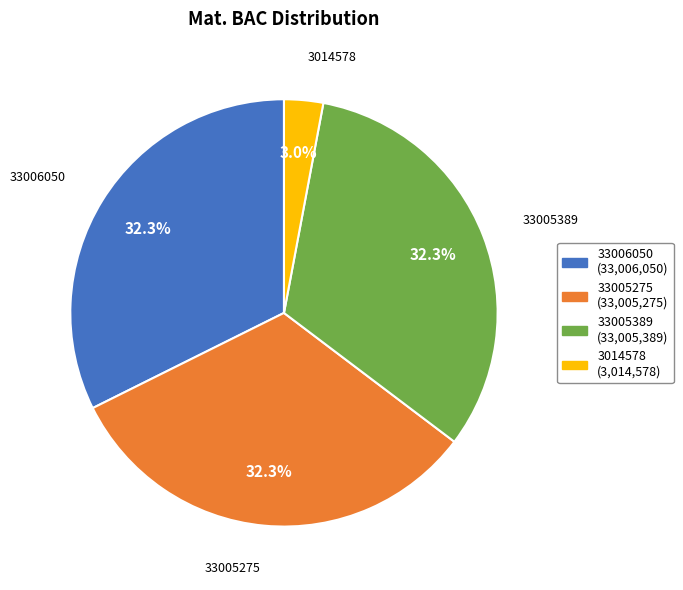

The 33006050 slice represents 32% of the pie. True or false?

True